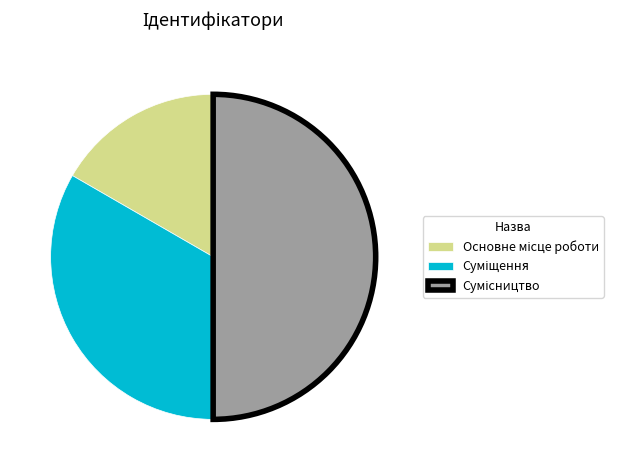

To the nearest percent, what is the difference between the largest and smallest slice percentages?

33%